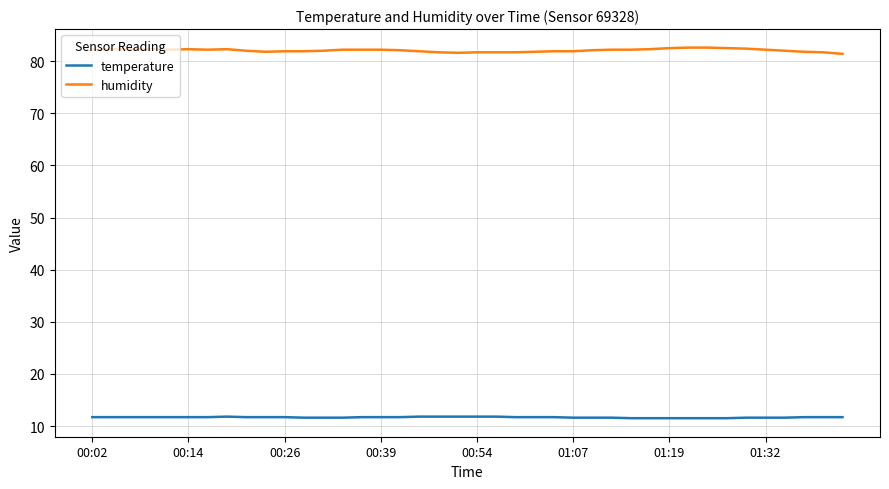

Which series has the largest range (max minus min)?

humidity